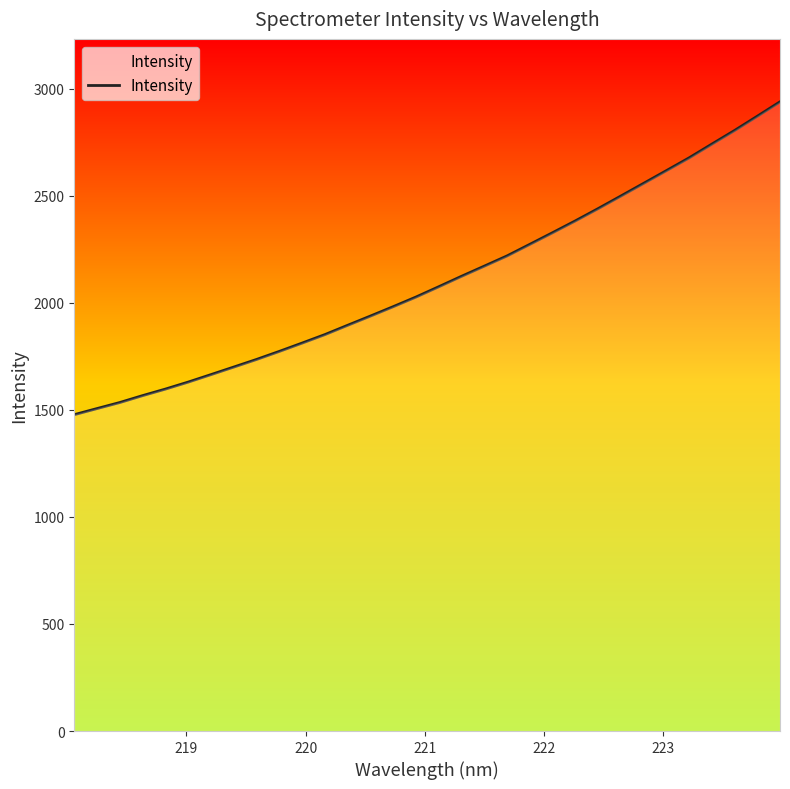

What is the difference between the maximum and minimum values?

1461.4